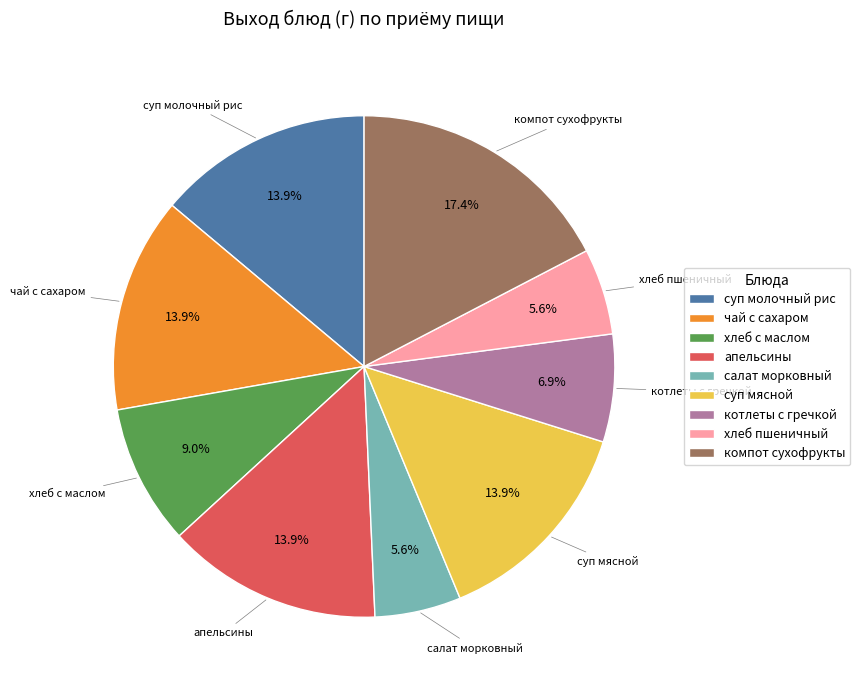

What portion of the pie excludes апельсины?

86.1%